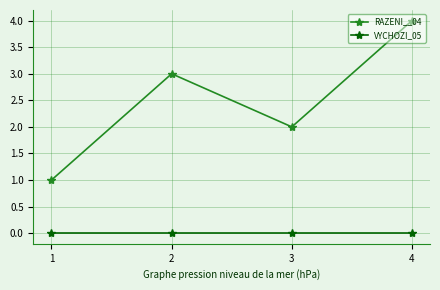

Read the RAZENI__04 value at 3.

2